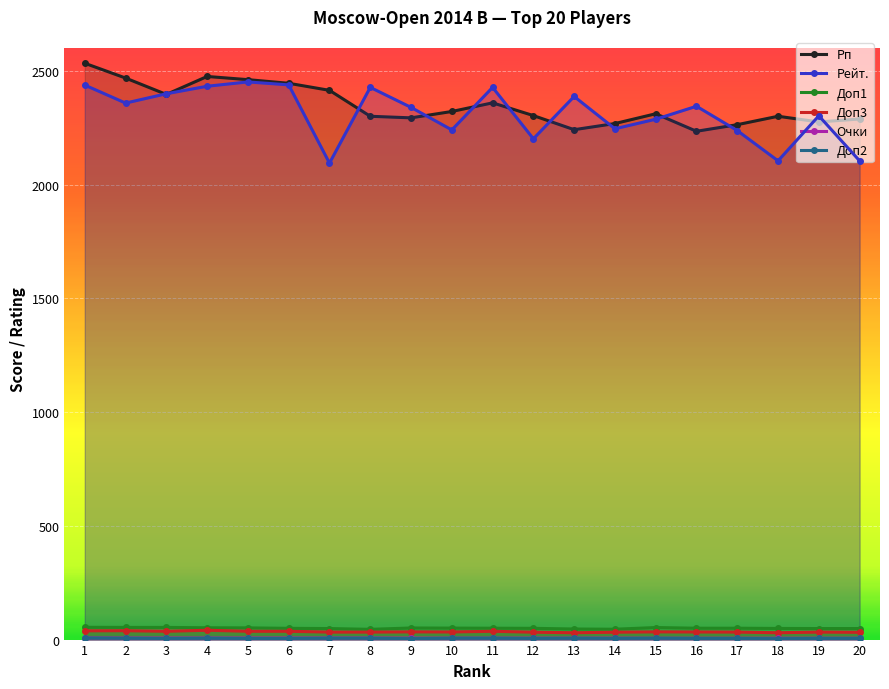

Which series has the widest spread of values?

Рейт.